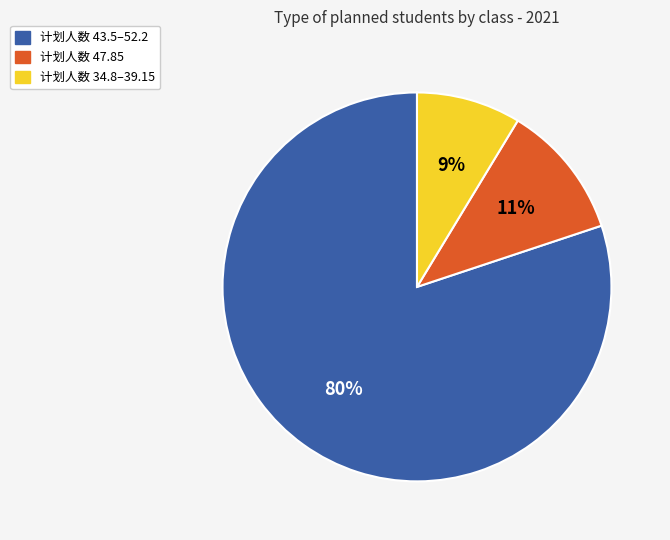

Does 计划人数 47.85 account for over 50% of the chart?

No